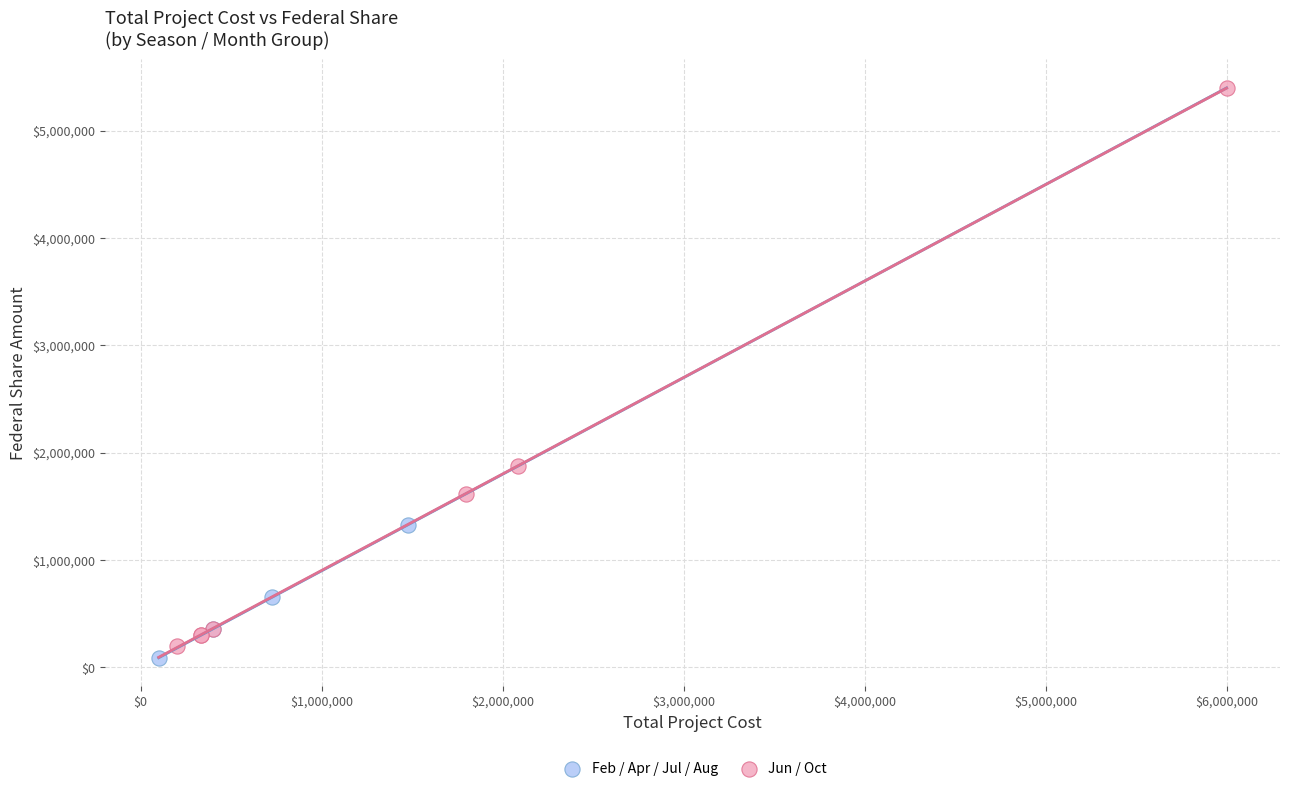

Which series reaches the maximum Y coordinate?

Jun / Oct